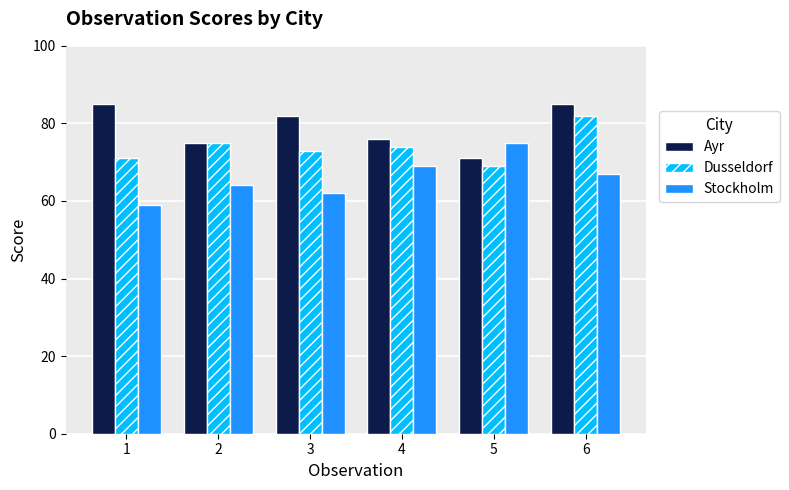

Reading right to left, extract all data points from this chart.

Ayr: 6=85	5=71	4=76	3=82	2=75	1=85
Dusseldorf: 6=82	5=69	4=74	3=73	2=75	1=71
Stockholm: 6=67	5=75	4=69	3=62	2=64	1=59